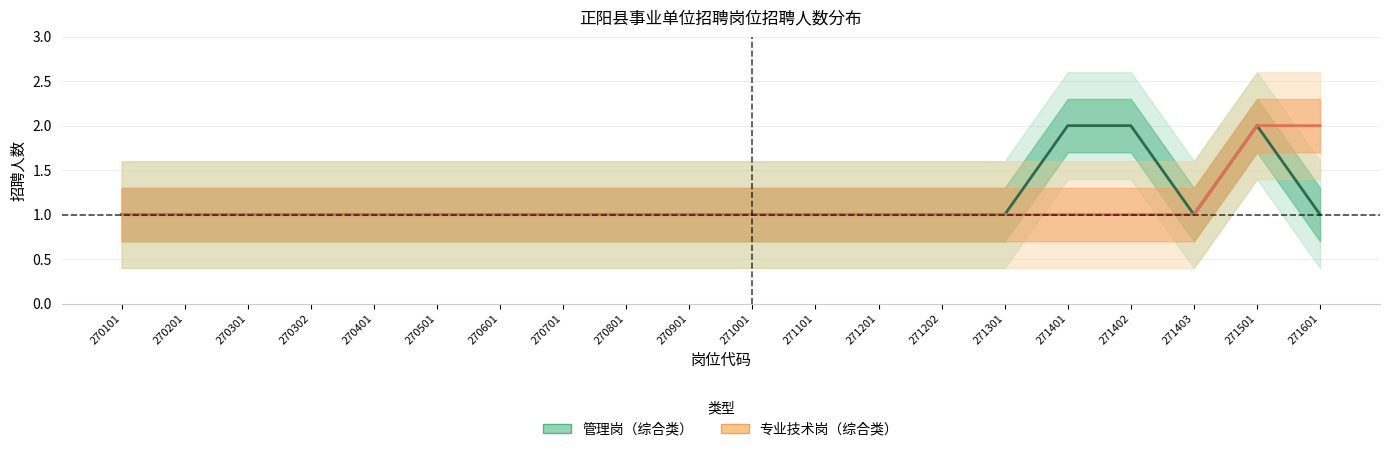

Which series has the largest range (max minus min)?

管理岗（综合类）